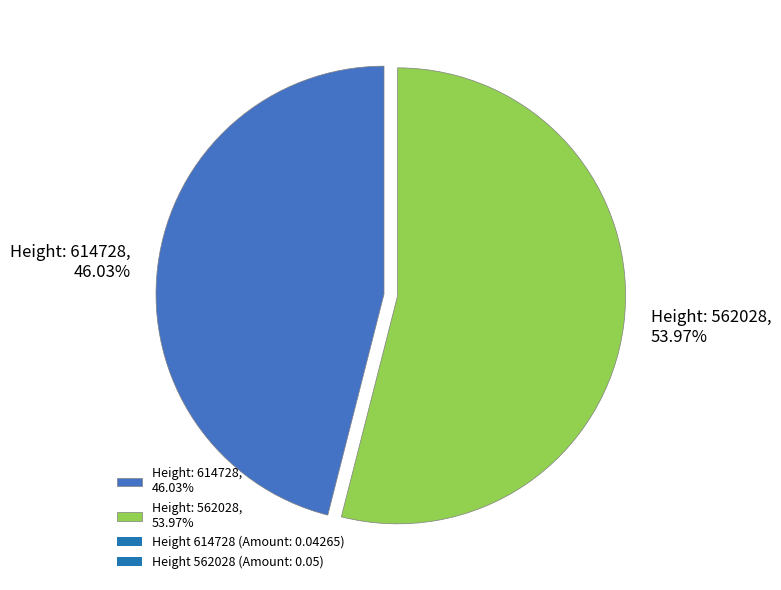

Which slice represents more than half of the pie?

Height: 562028, 53.97%